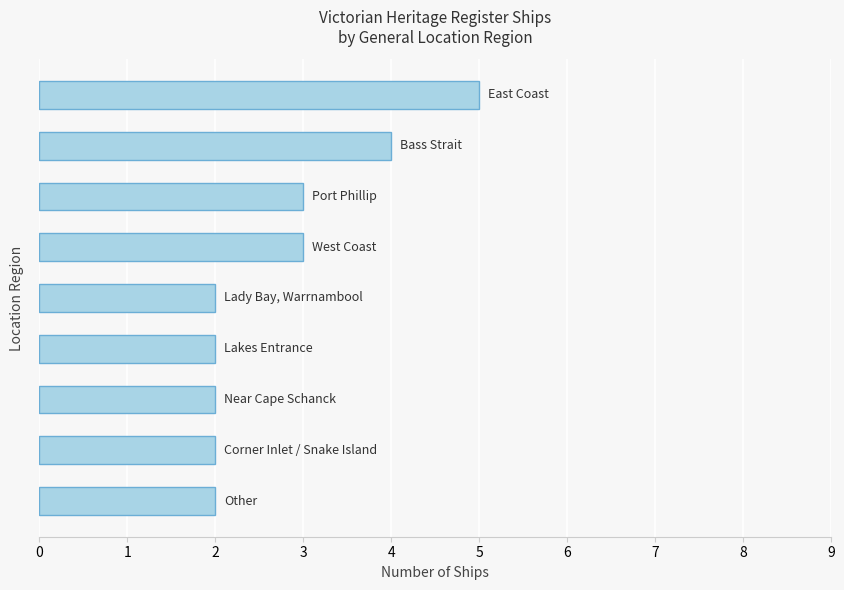

How many values are between 2 and 3?

7